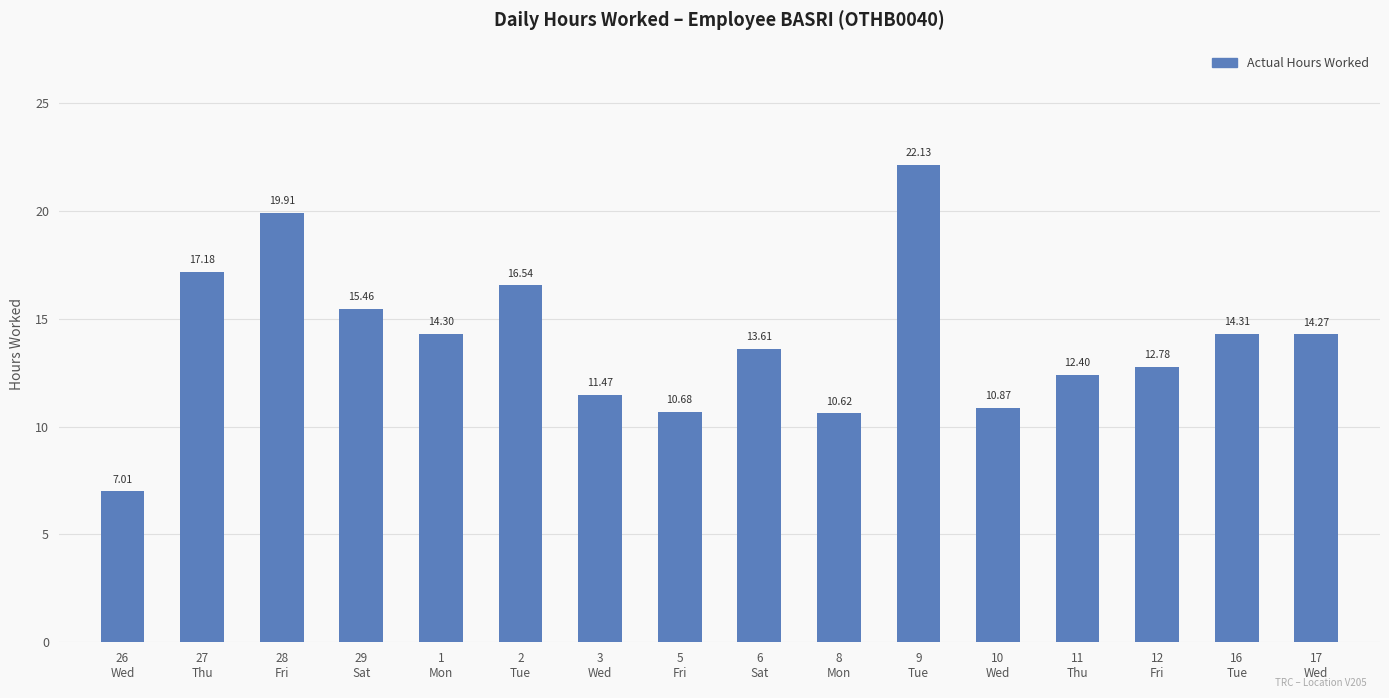

At which category does the chart reach its minimum across all series?

26
Wed